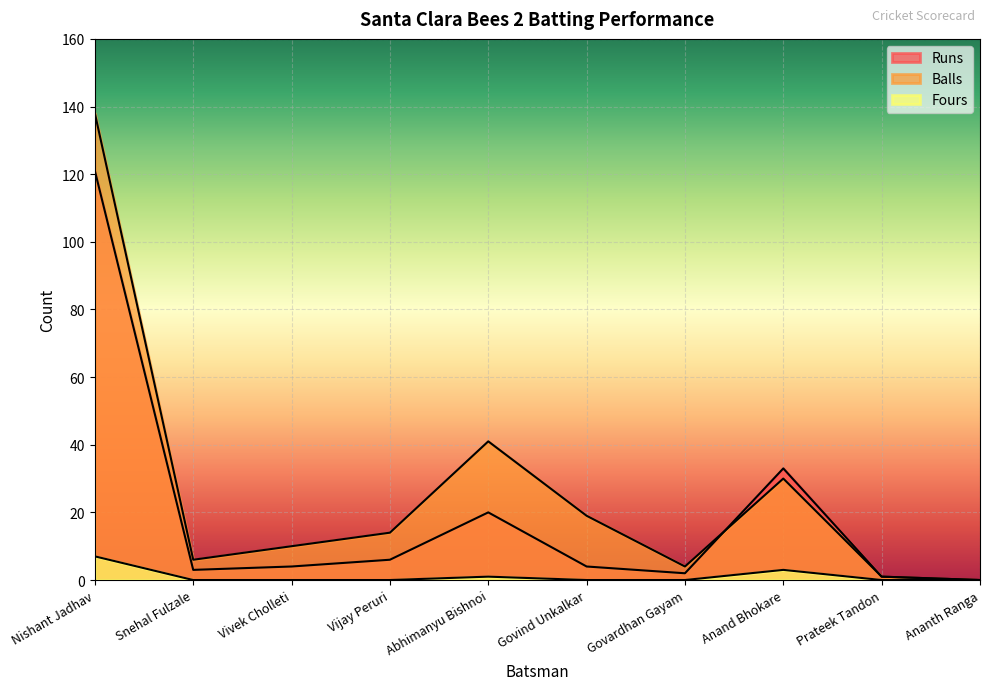

Which series ends up on top after the final intersection of Balls and Runs?

Runs